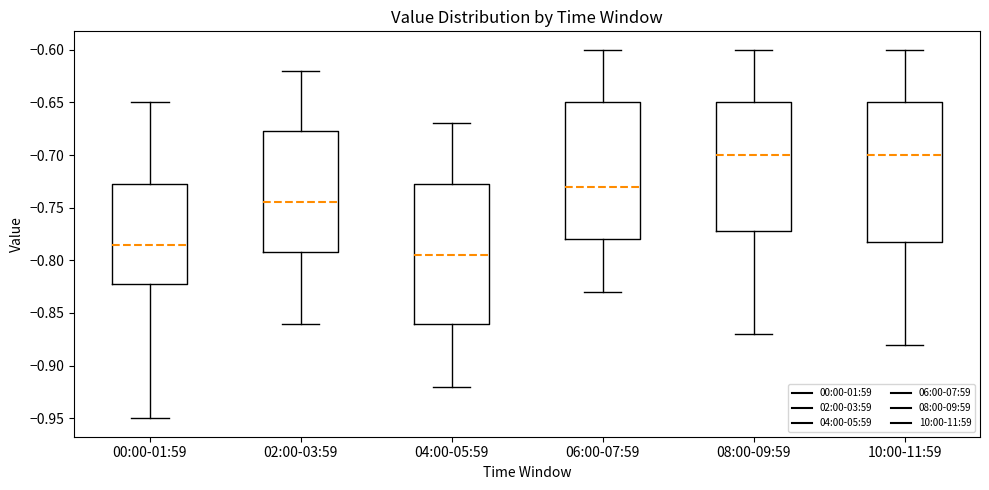

Which box's median line is the lowest?

04:00-05:59